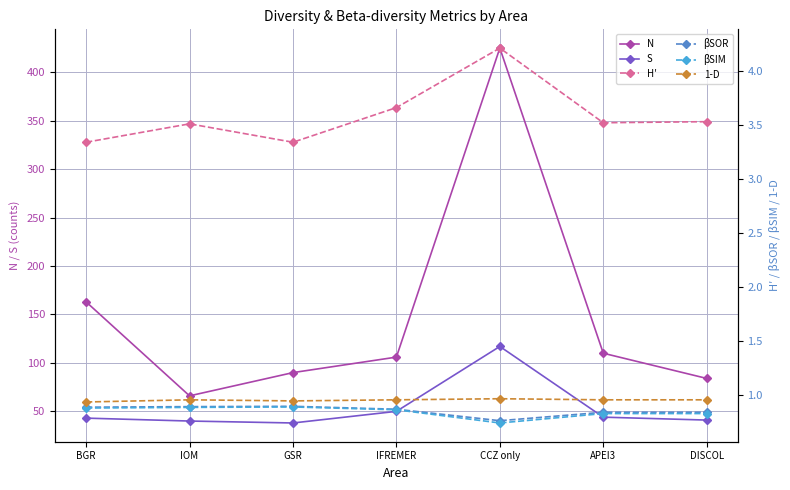

True or false: S has a value of 40.0 at IOM.

True